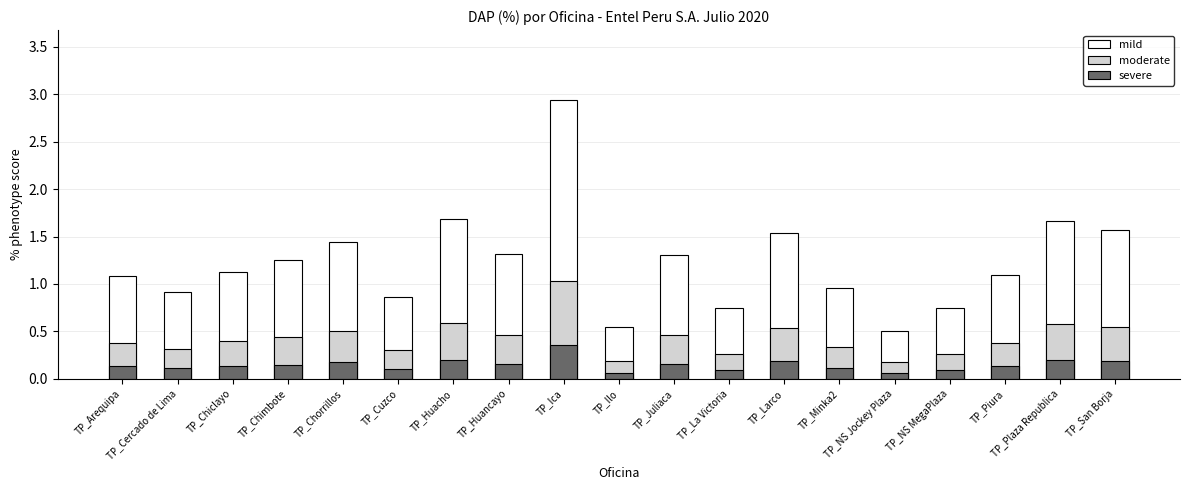

How many bars are there in each group?

3